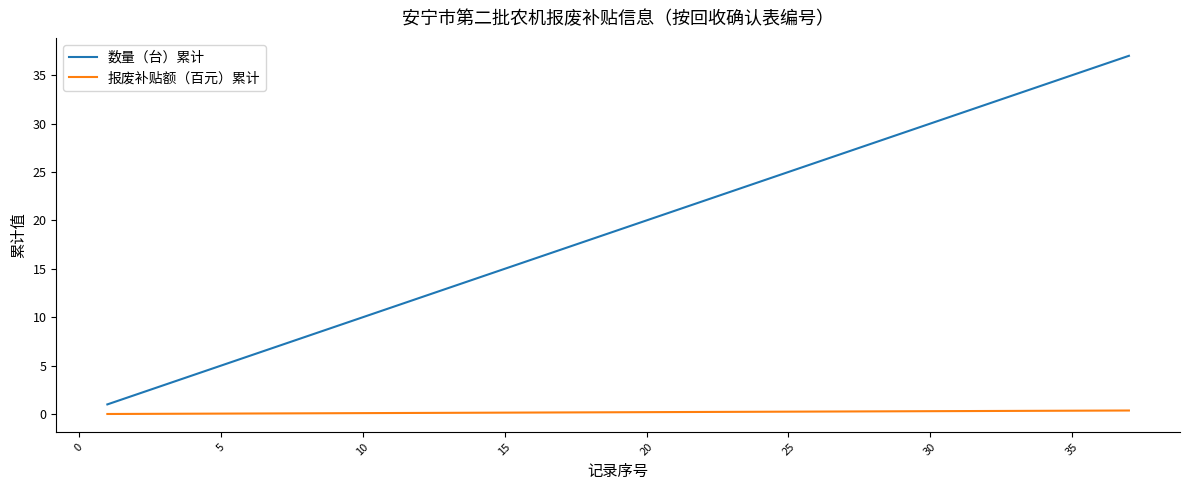

True or false: 报废补贴额（百元）累计 and 数量（台）累计 cross at least once.

False